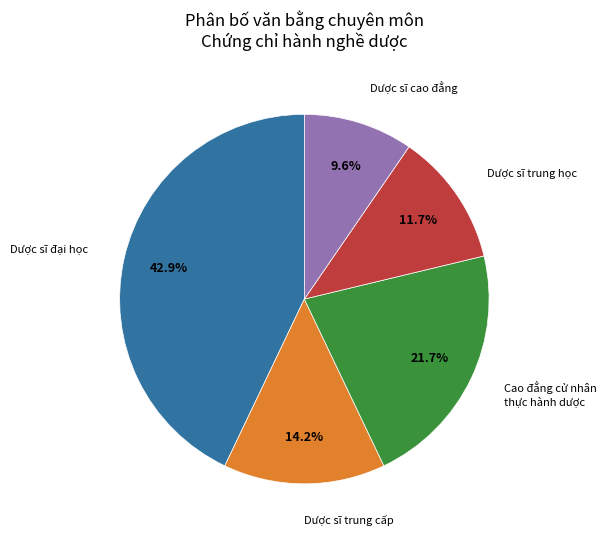

Does any single category account for the majority?

No